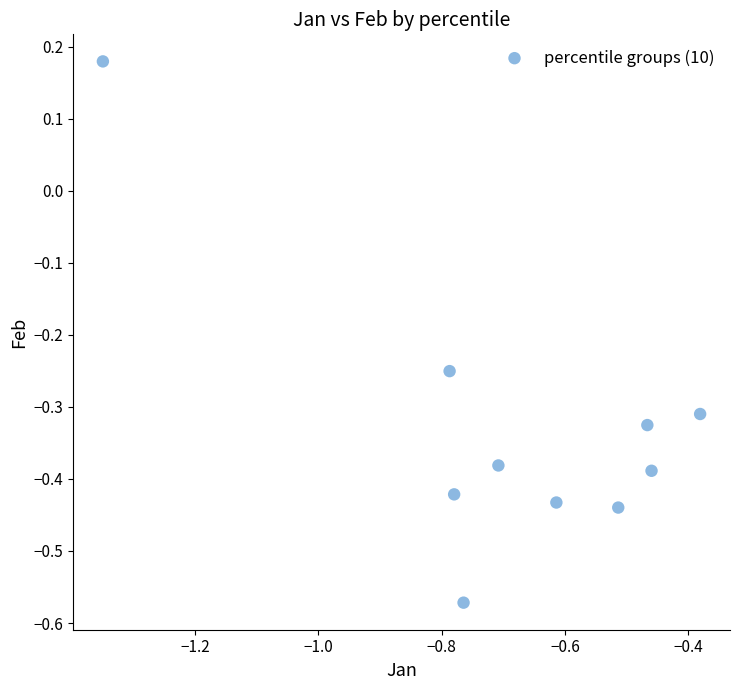

What is the range of Y values (max minus min)?

0.8